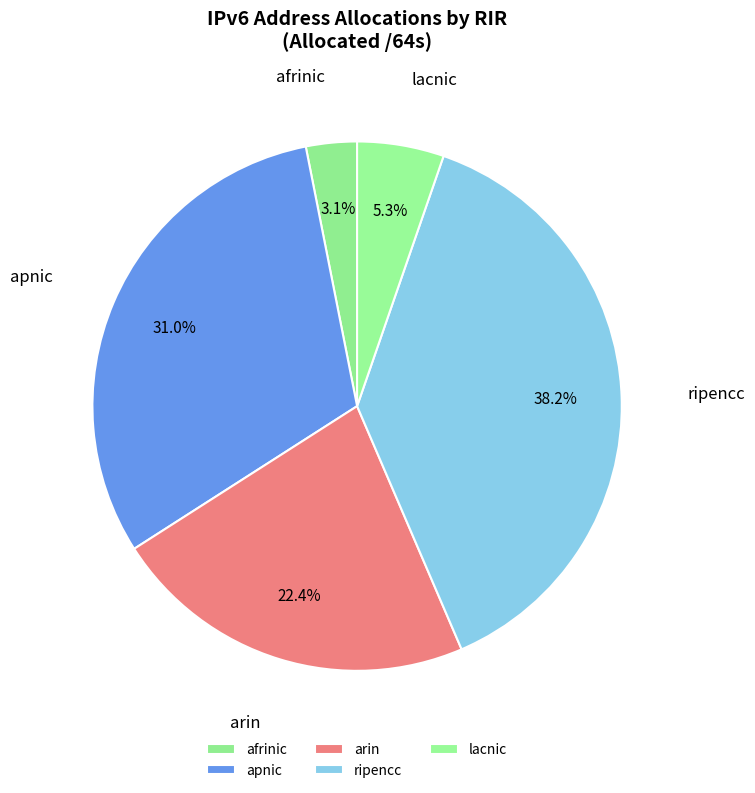

What portion of the pie excludes arin?

77.6%